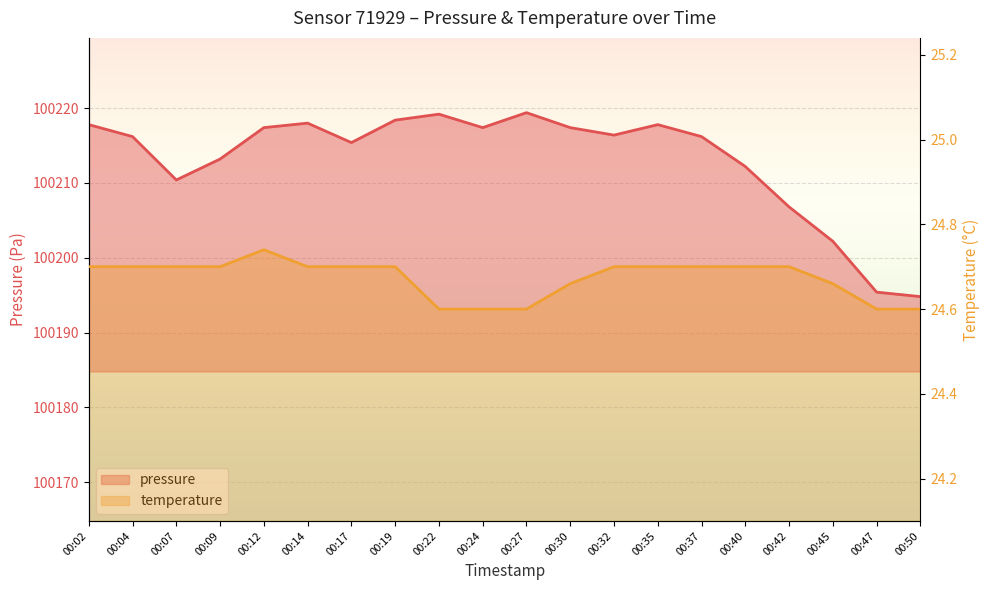

How many lines are shown in the chart?

2